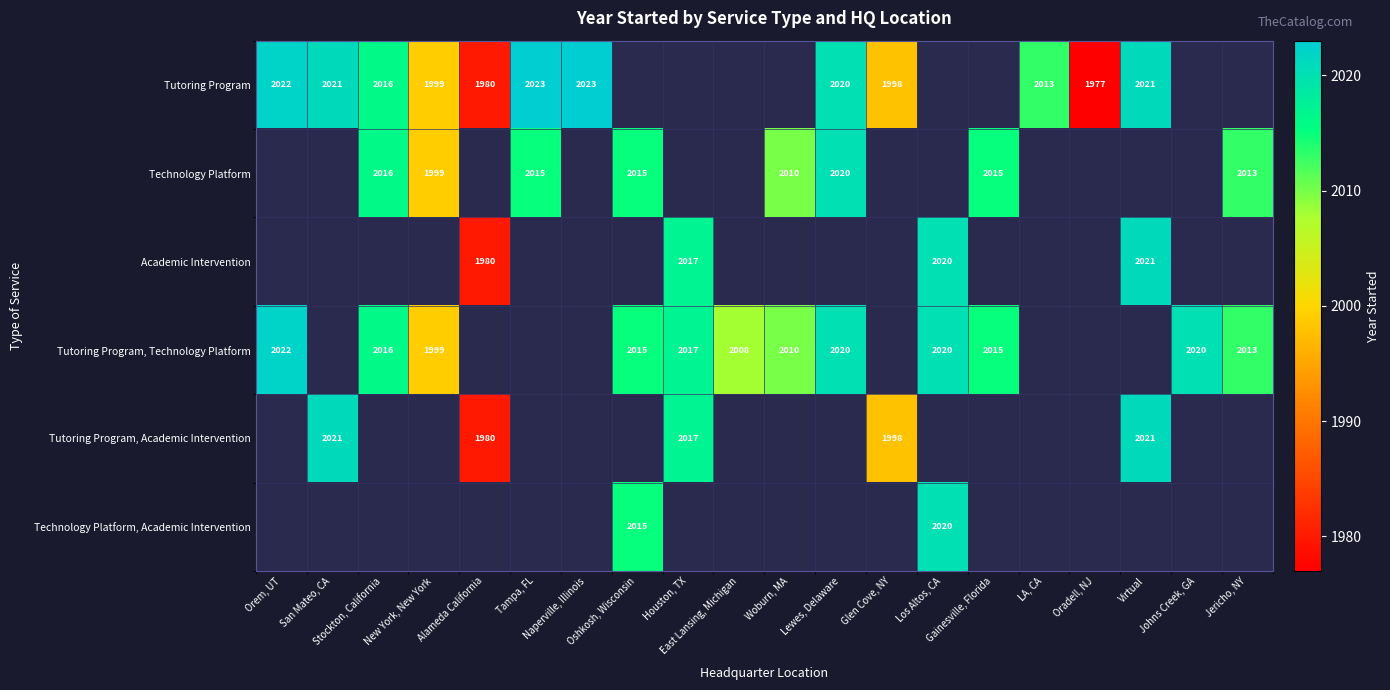

At how many categories does at least one series exceed 1988?

18